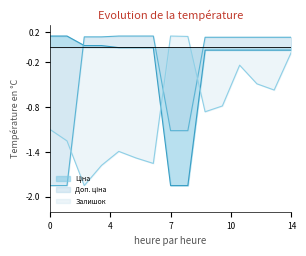

How many intersections are there between Залишок and Ціна?

2